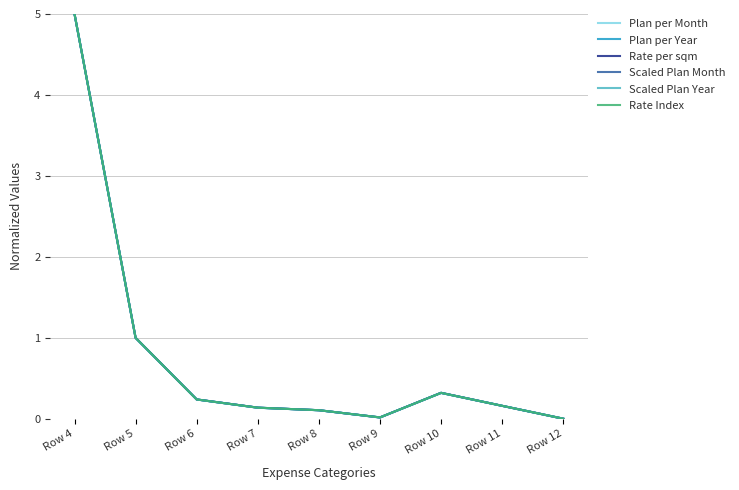

Does the chart display data point markers on the line(s)?

No